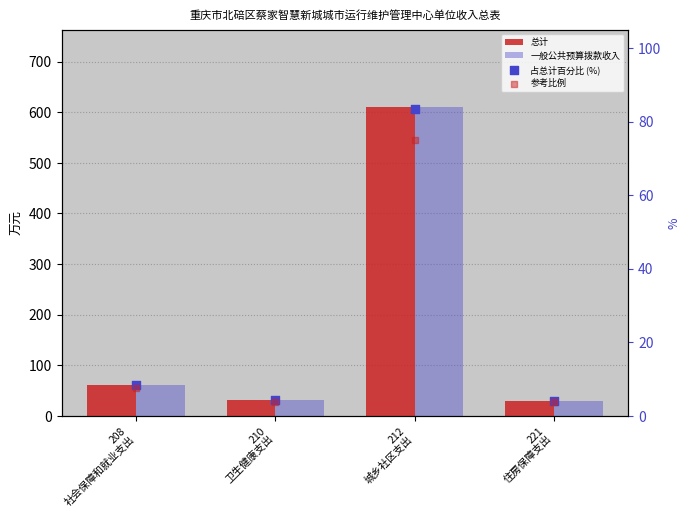

At how many categories does at least one series exceed 341?

1